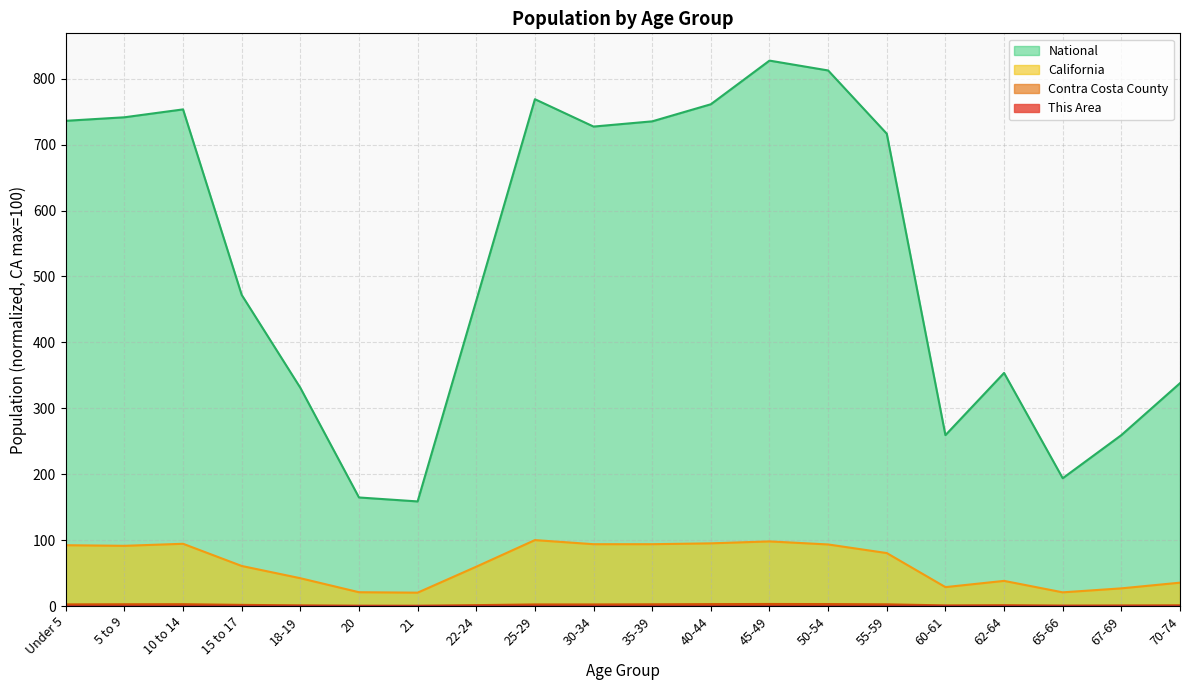

What are all the series names shown in the legend?

This Area, Contra Costa County, California, National